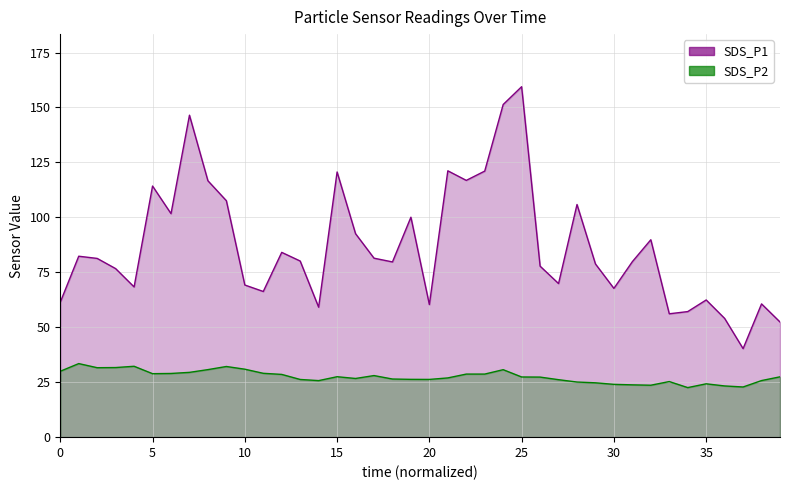

In SDS_P1, how many points are higher than both neighbors (excluding endpoints)?

12